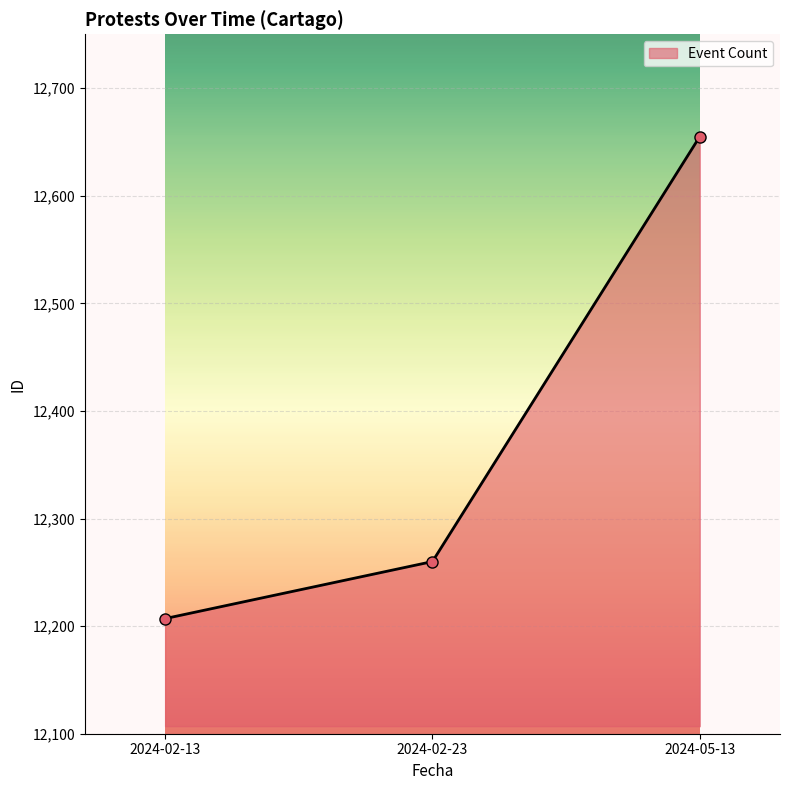

What is the average value?

12374